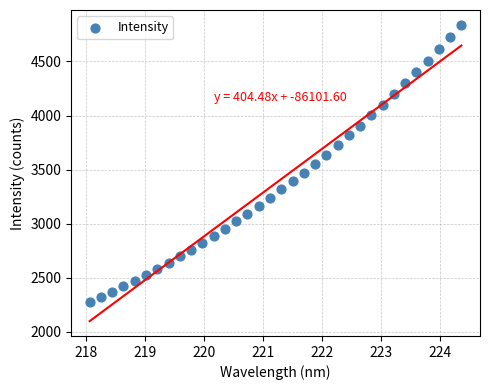

What is the range of Y values (max minus min)?

2563.5